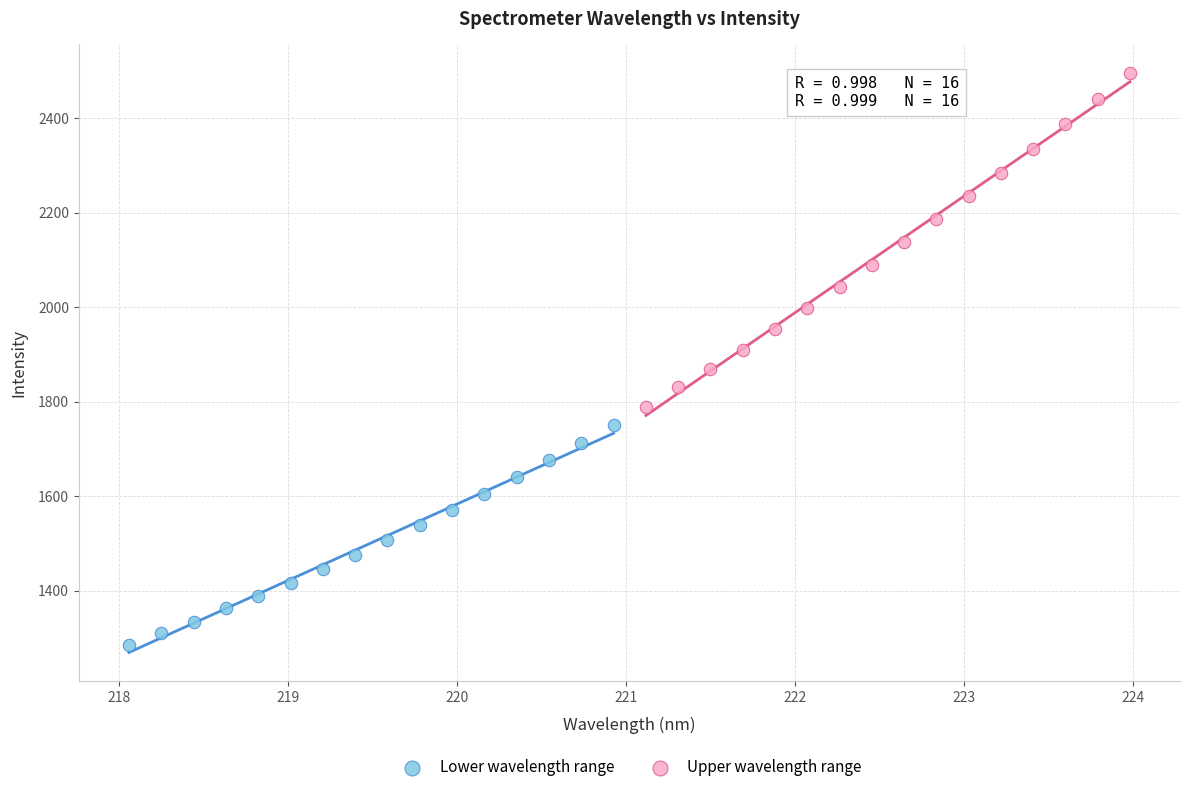

Which series reaches the minimum Y coordinate?

Lower wavelength range